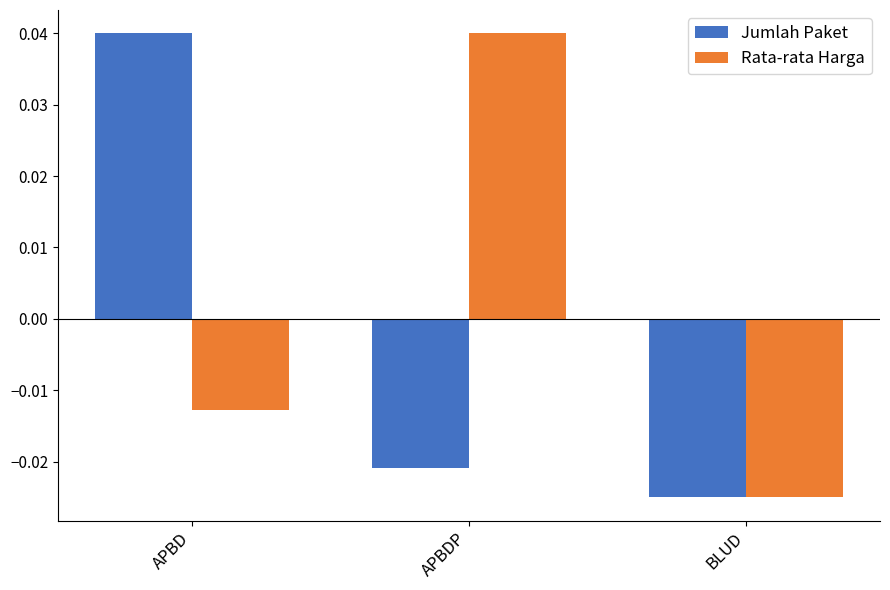

At APBD, list the series in order from largest to smallest.

Jumlah Paket, Rata-rata Harga